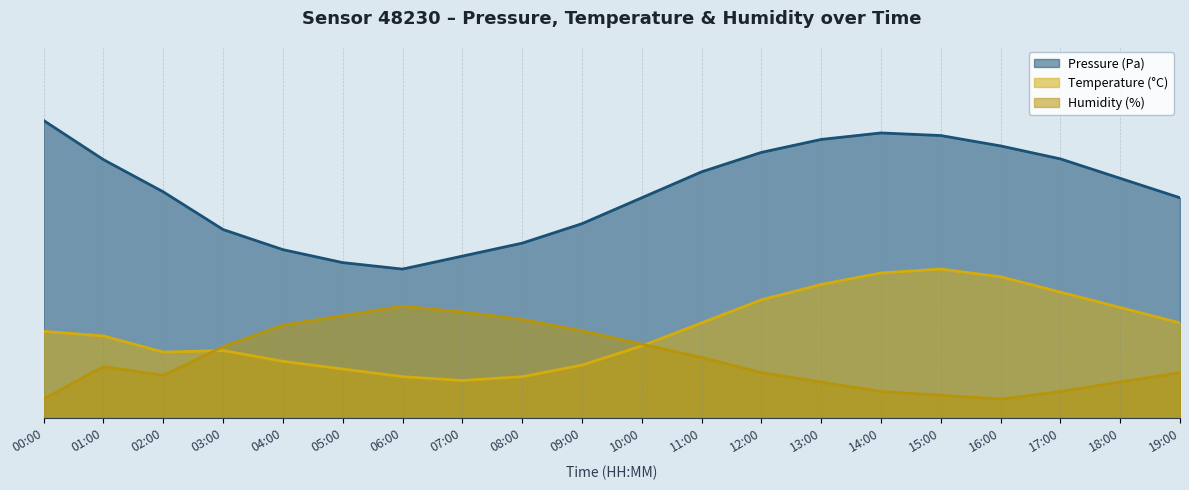

How many interior local valleys does the pressure series have?

1